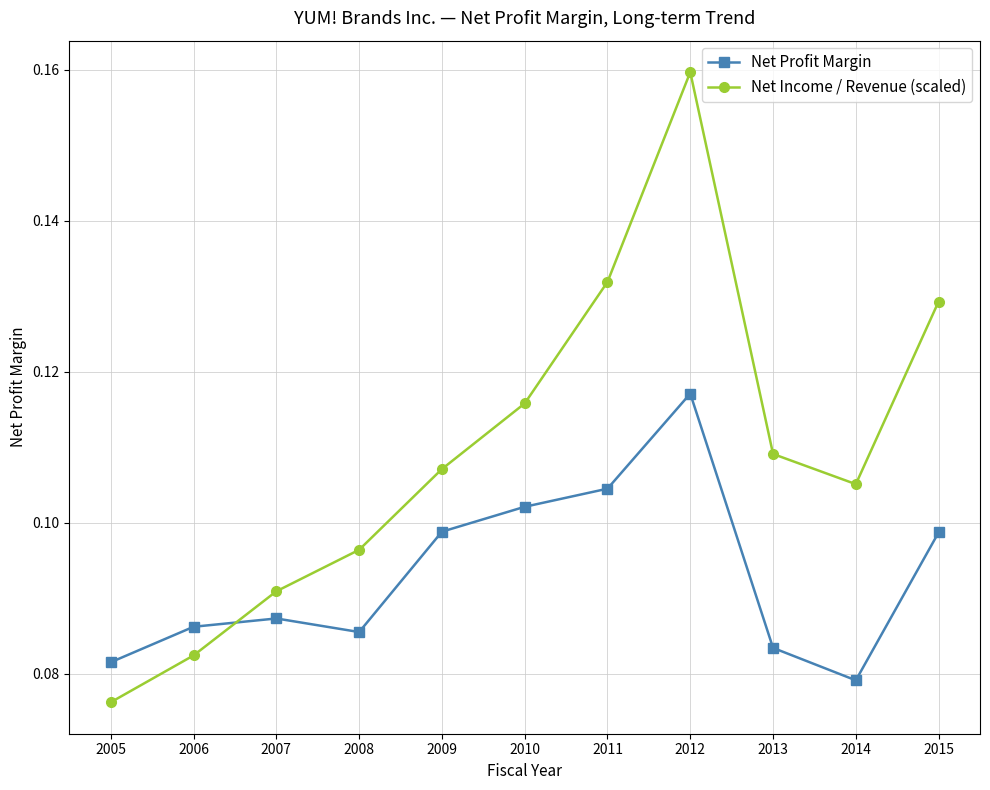

True or false: Net Income / Revenue (scaled) and Net Profit Margin cross at least once.

True